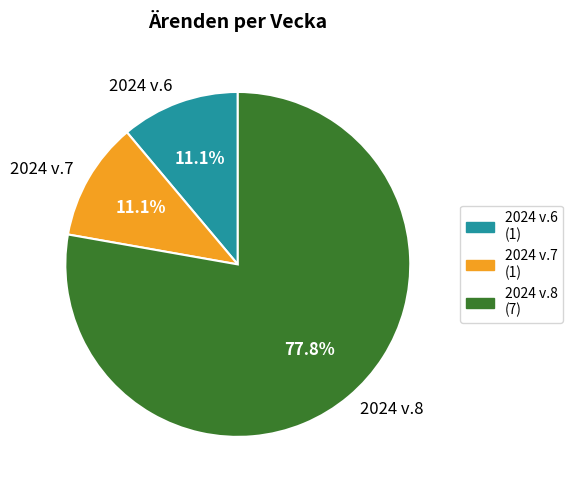

Which category accounts for the majority?

2024 v.8